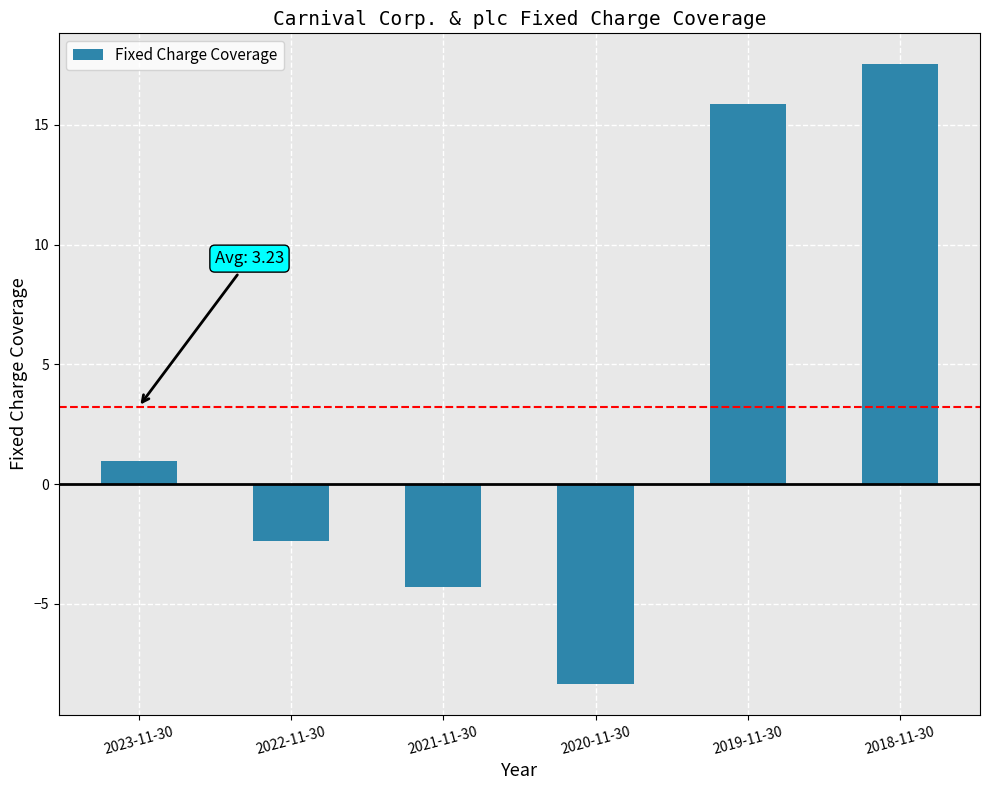

At which label does the data first exceed 0?

2023-11-30